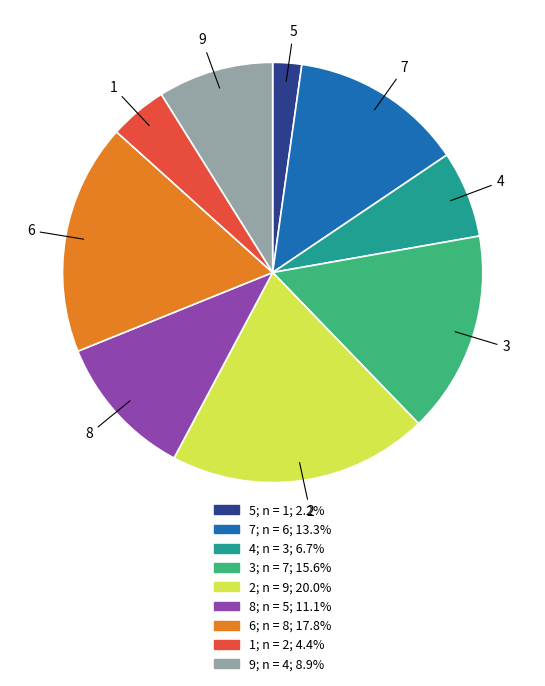

Do 7 and 4 together represent more than half of the pie?

No